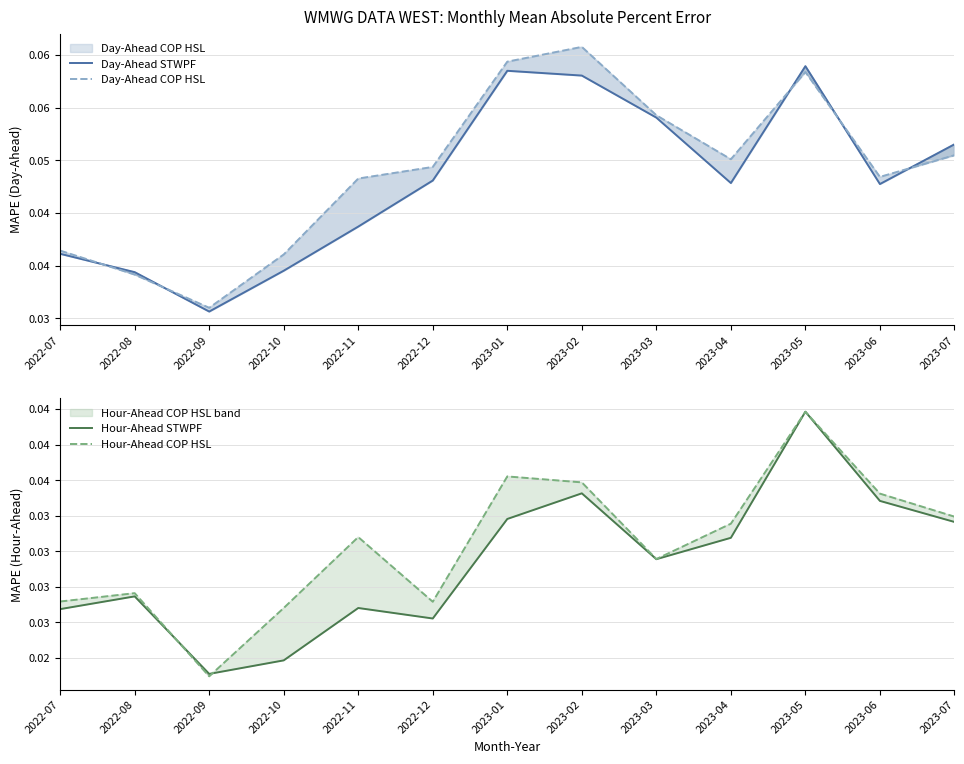

True or false: Day-Ahead COP HSL and Hour-Ahead STWPF cross at least once.

False